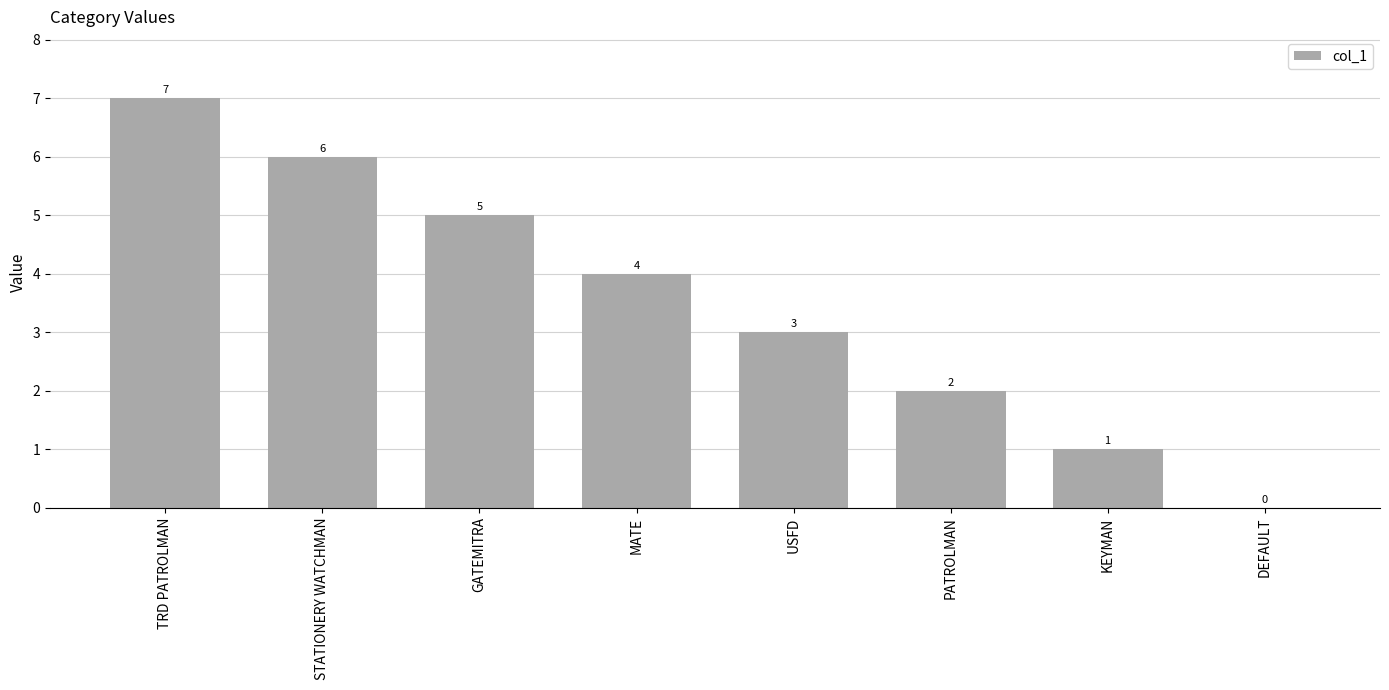

Which has a higher value, TRD PATROLMAN or DEFAULT?

TRD PATROLMAN